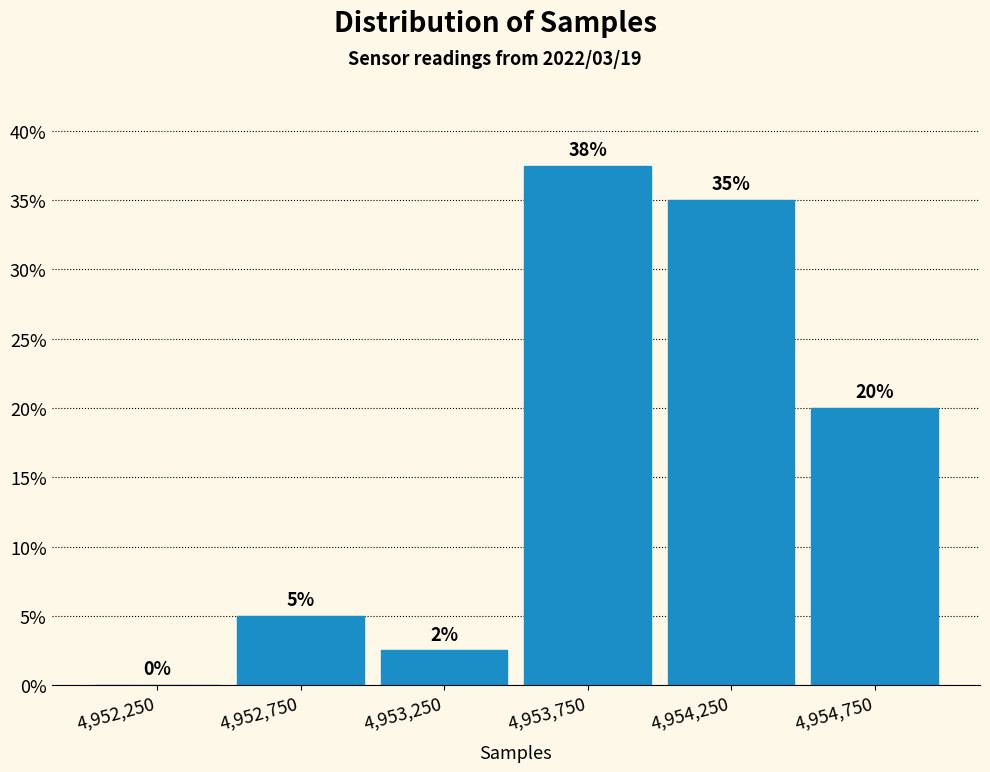

Which range on the x-axis has the tallest bar?

4953500 to 4954000